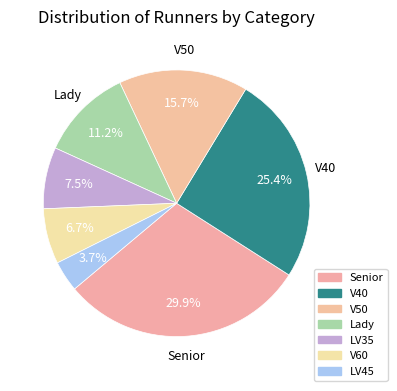

To the nearest percent, what is the difference between the largest and smallest slice percentages?

26%